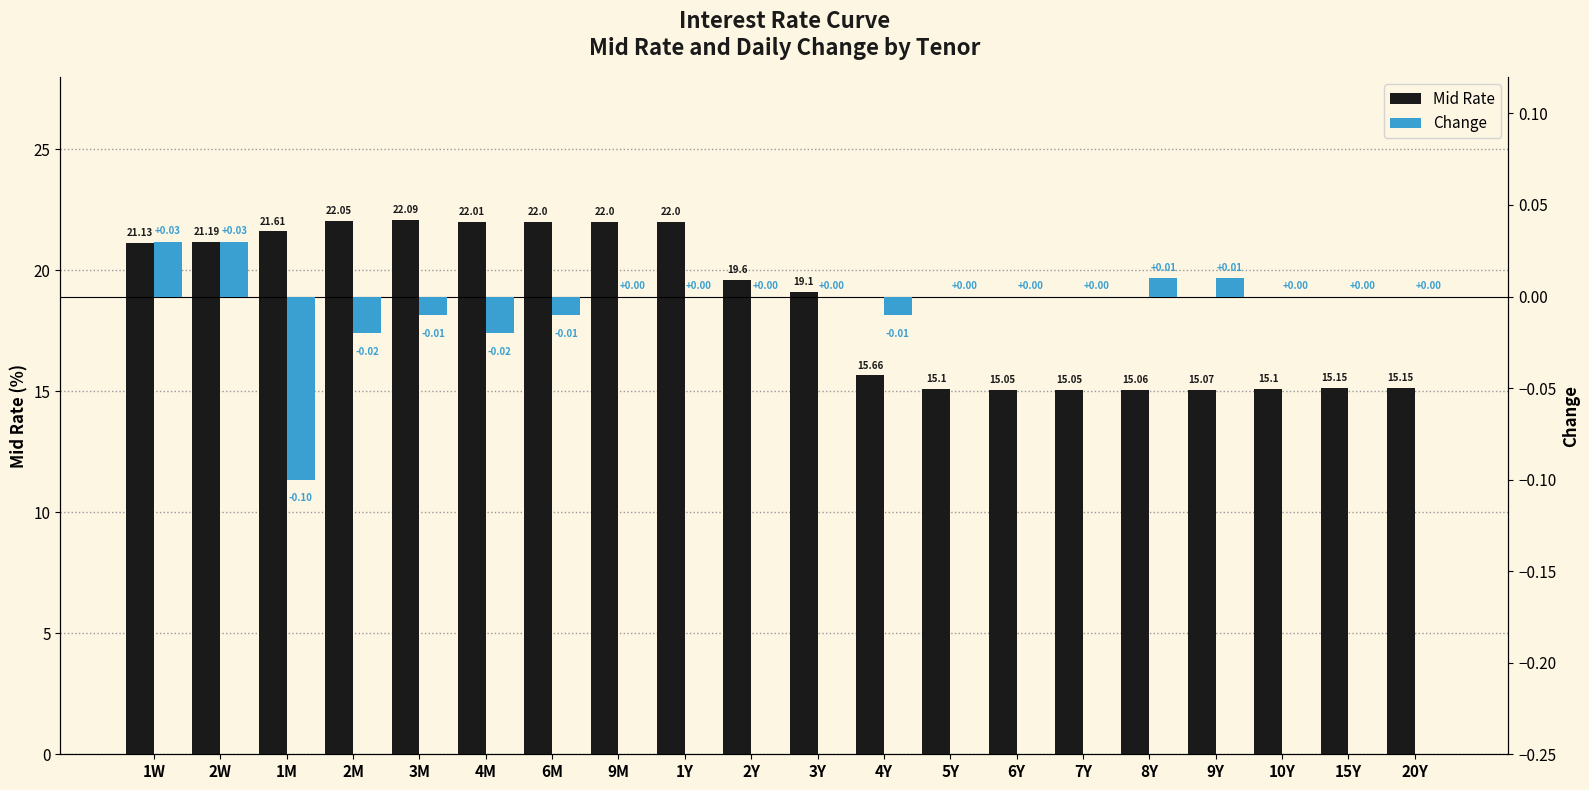

Which series has the largest total across all categories?

Mid Rate